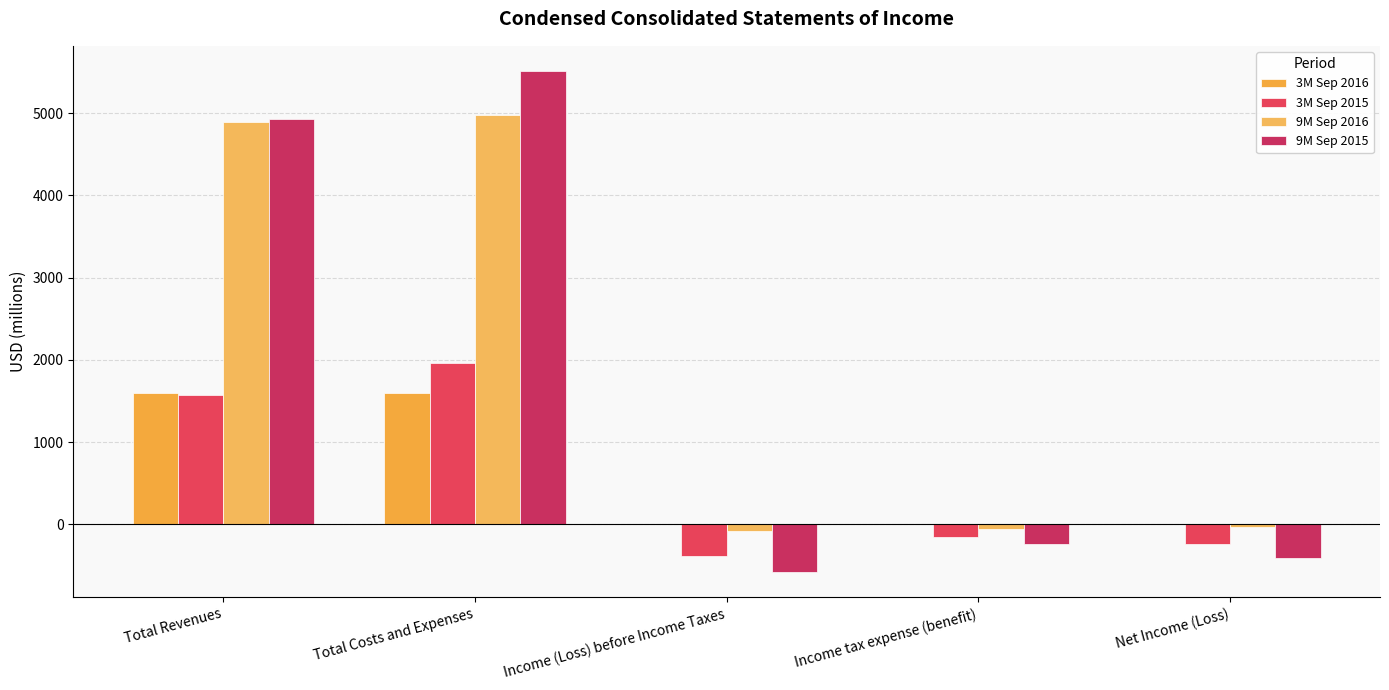

True or false: 3M Sep 2015 has a value of 2468 at Total Revenues.

False